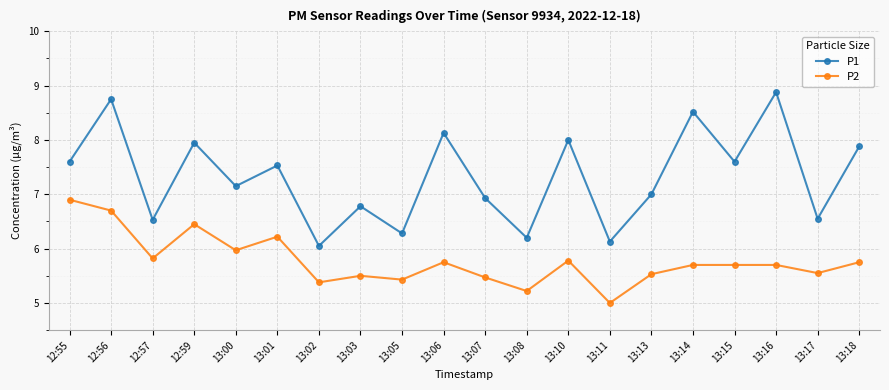

What is the value of the P2 point at the 3rd from the left?

5.8